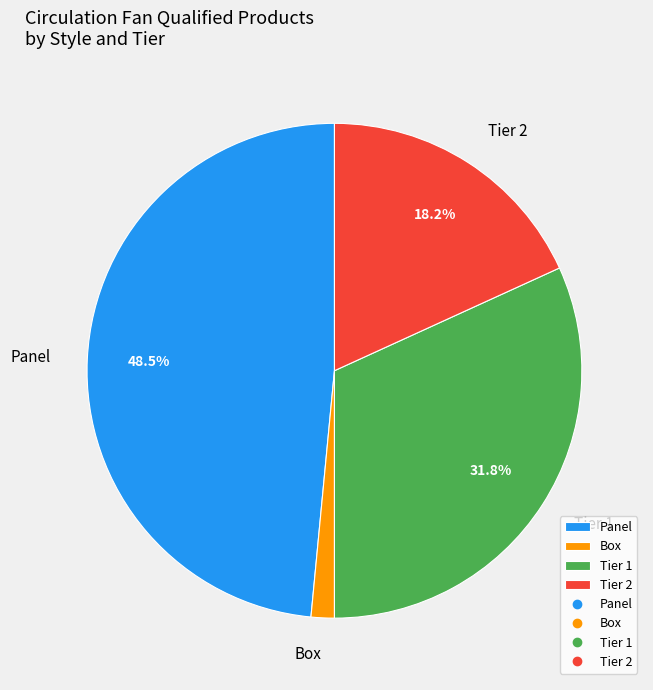

How much of the chart is everything except Tier 2?

81.8%